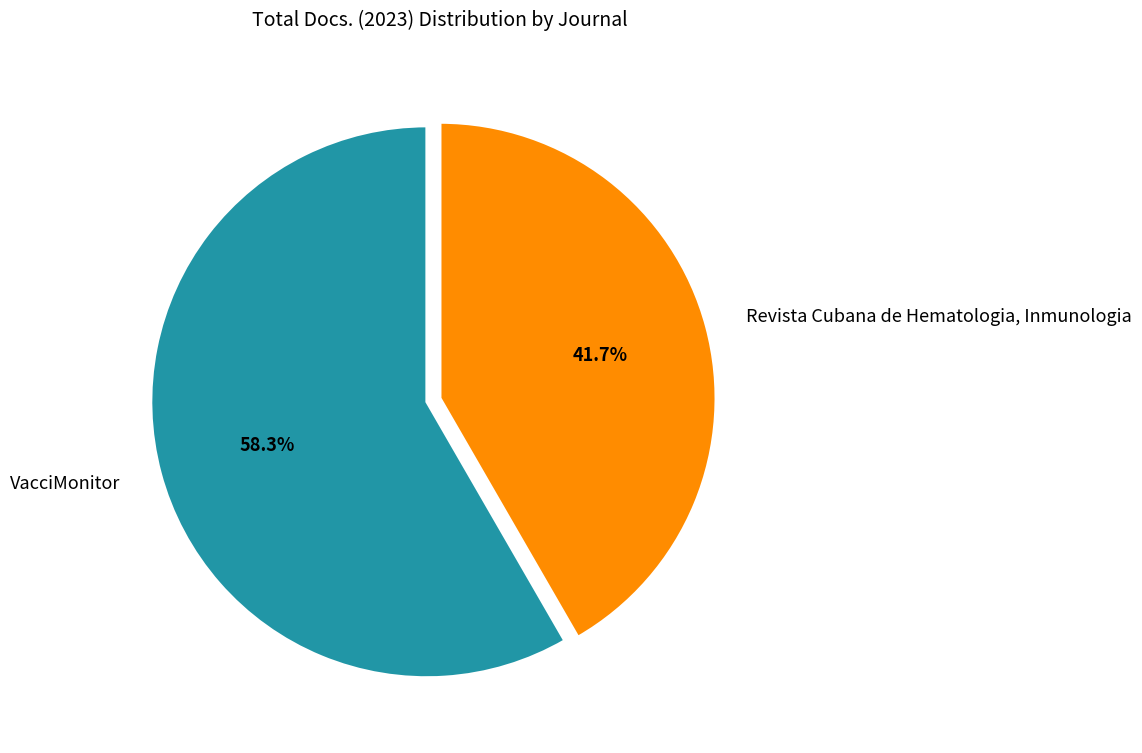

Which category has the smallest portion of the pie?

Revista Cubana de Hematologia, Inmunologia